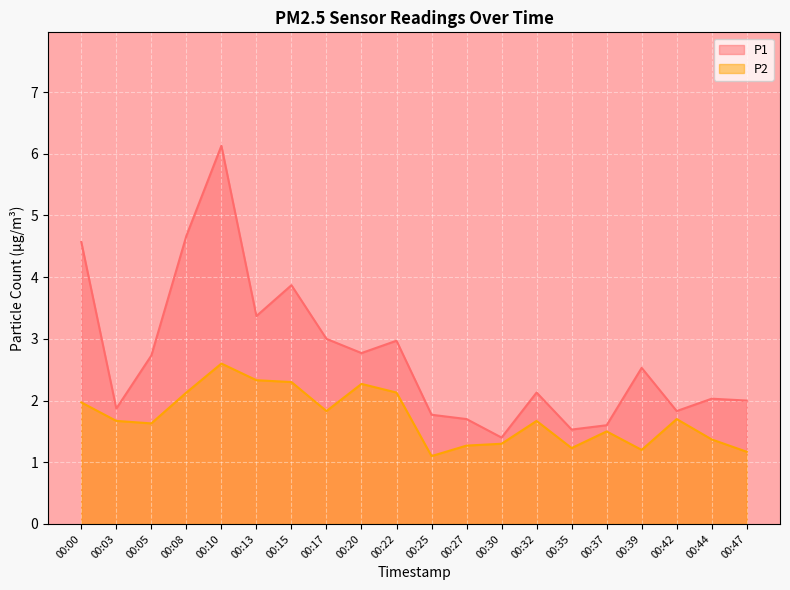

Which category has the highest value in the P2 series?

00:10